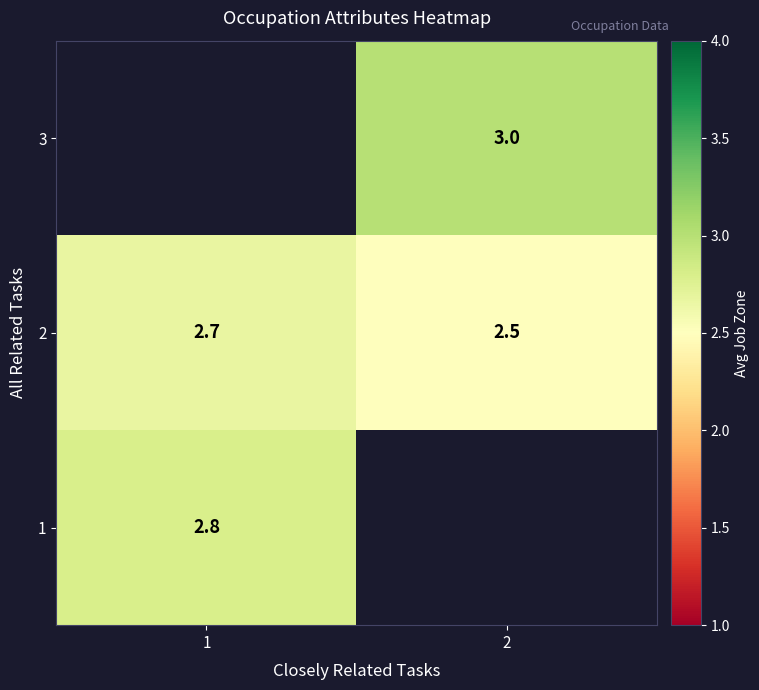

Rank the categories by 2 value from lowest to highest.

2, 1